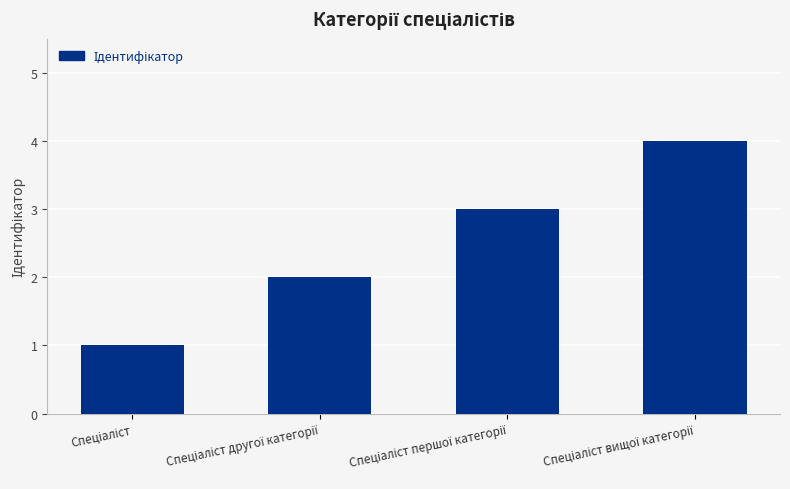

Does the chart contain stacked bars?

No